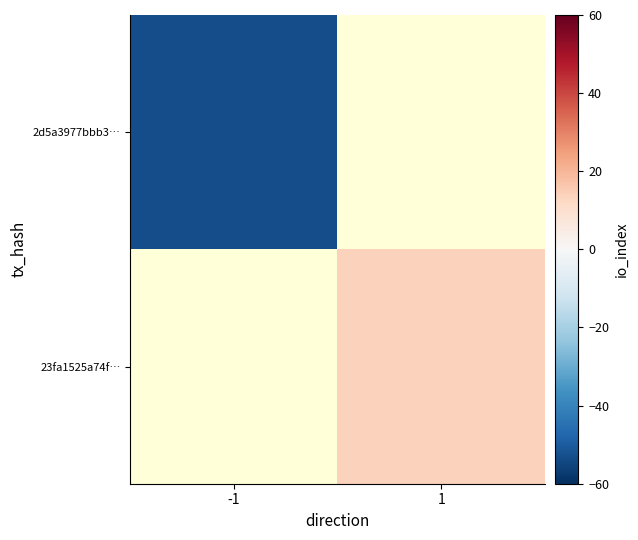

How many distinct data groups are displayed?

2